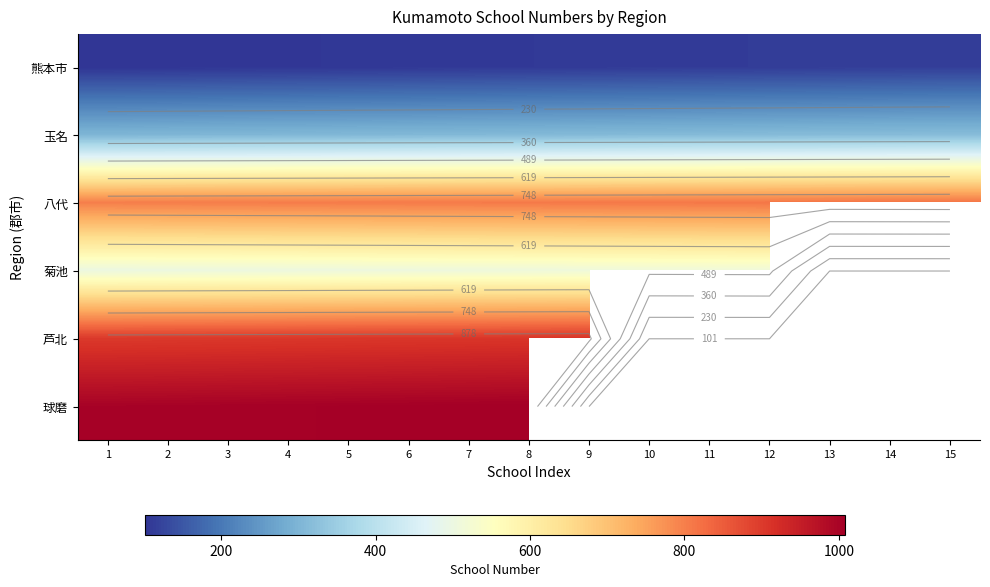

The 玉名 series shows 157.3 at 14. True or false?

False